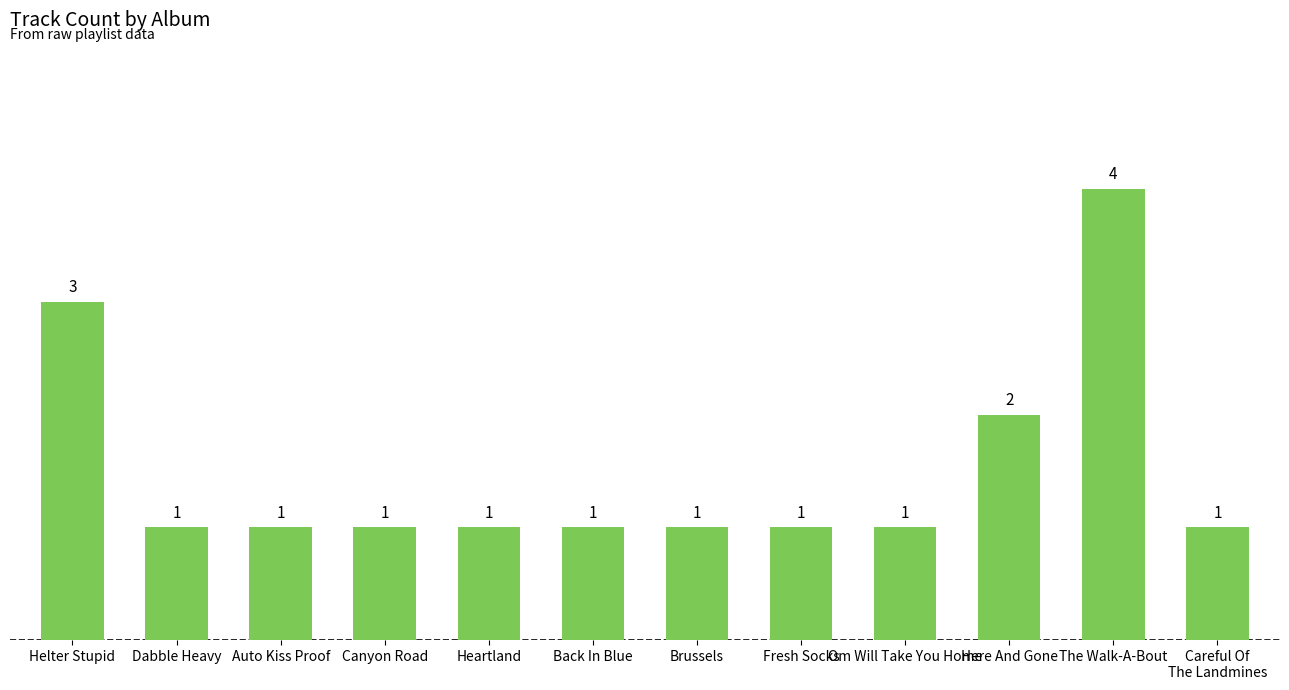

The chart shows a value of 1 at Heartland. True or false?

True